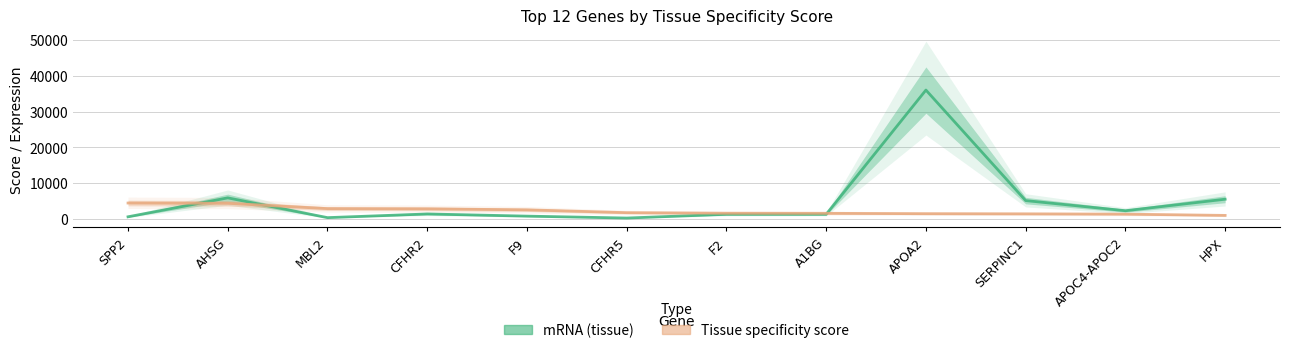

What are all the series names shown in the legend?

mRNA (tissue), Tissue specificity score